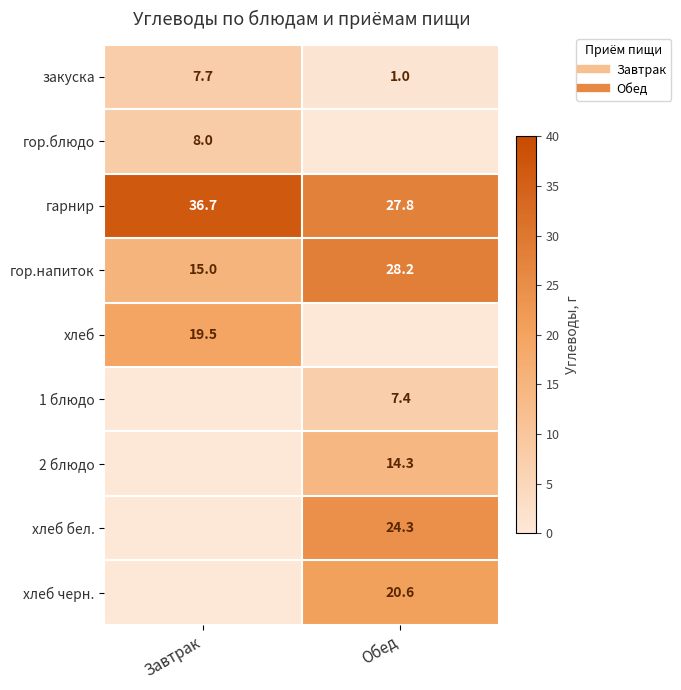

Which series has the largest total across all categories?

гарнир